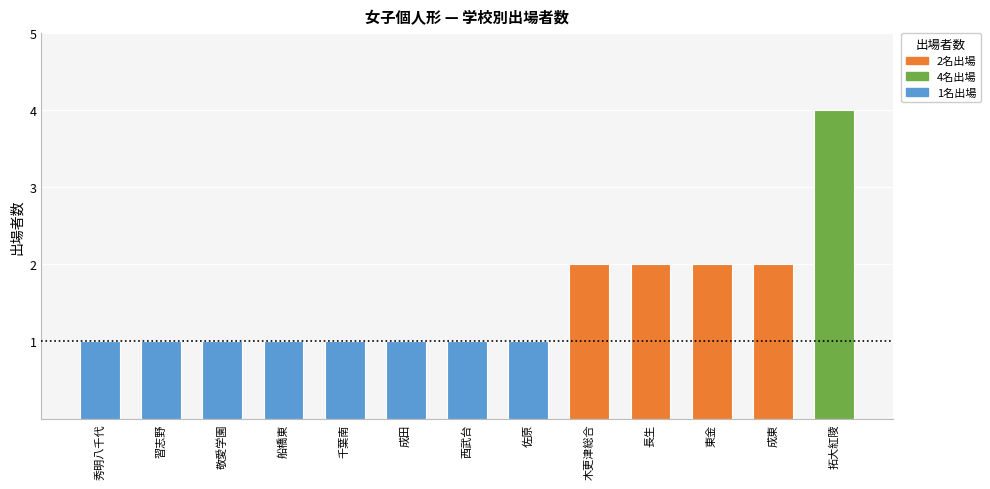

Is it true that the value at 長生 is 3?

False